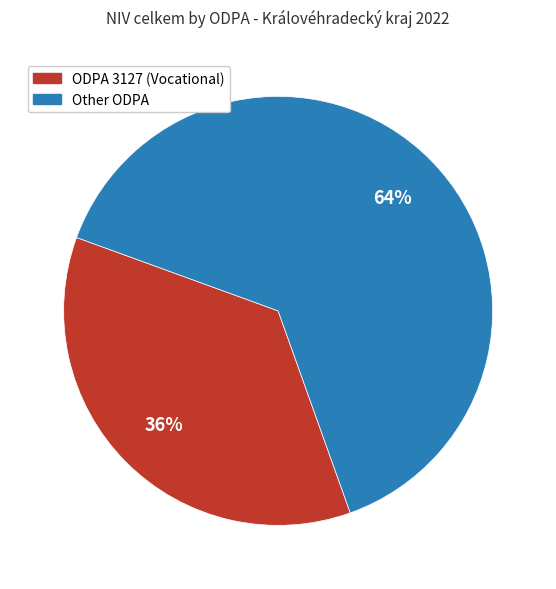

How many slices are in this pie chart?

2